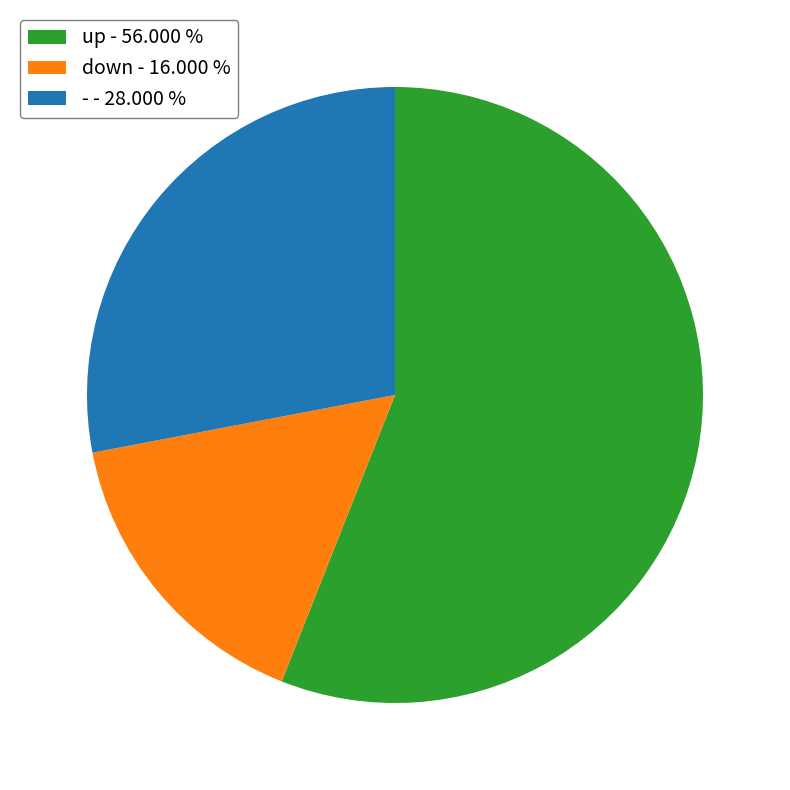

Approximately how many times larger is the value at up compared to -?

2.0